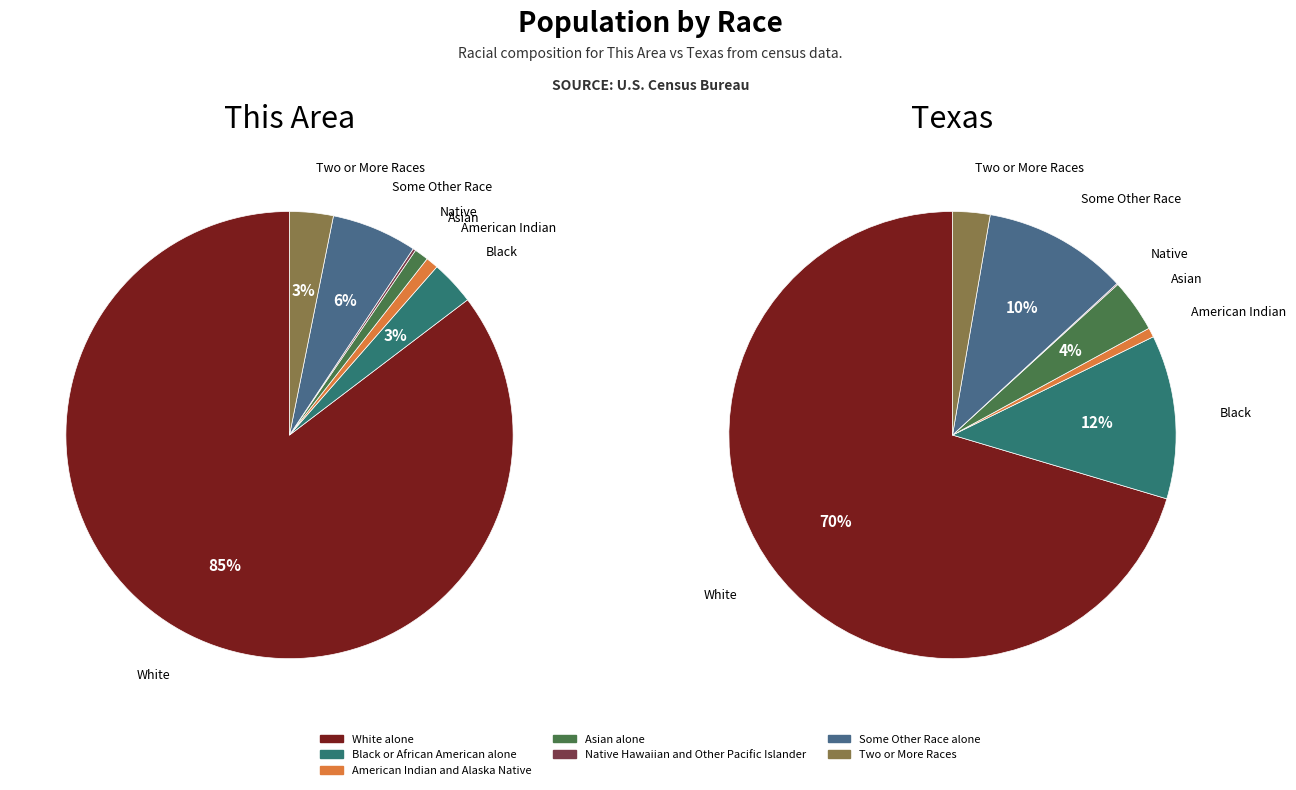

Count the number of slices in the pie.

7